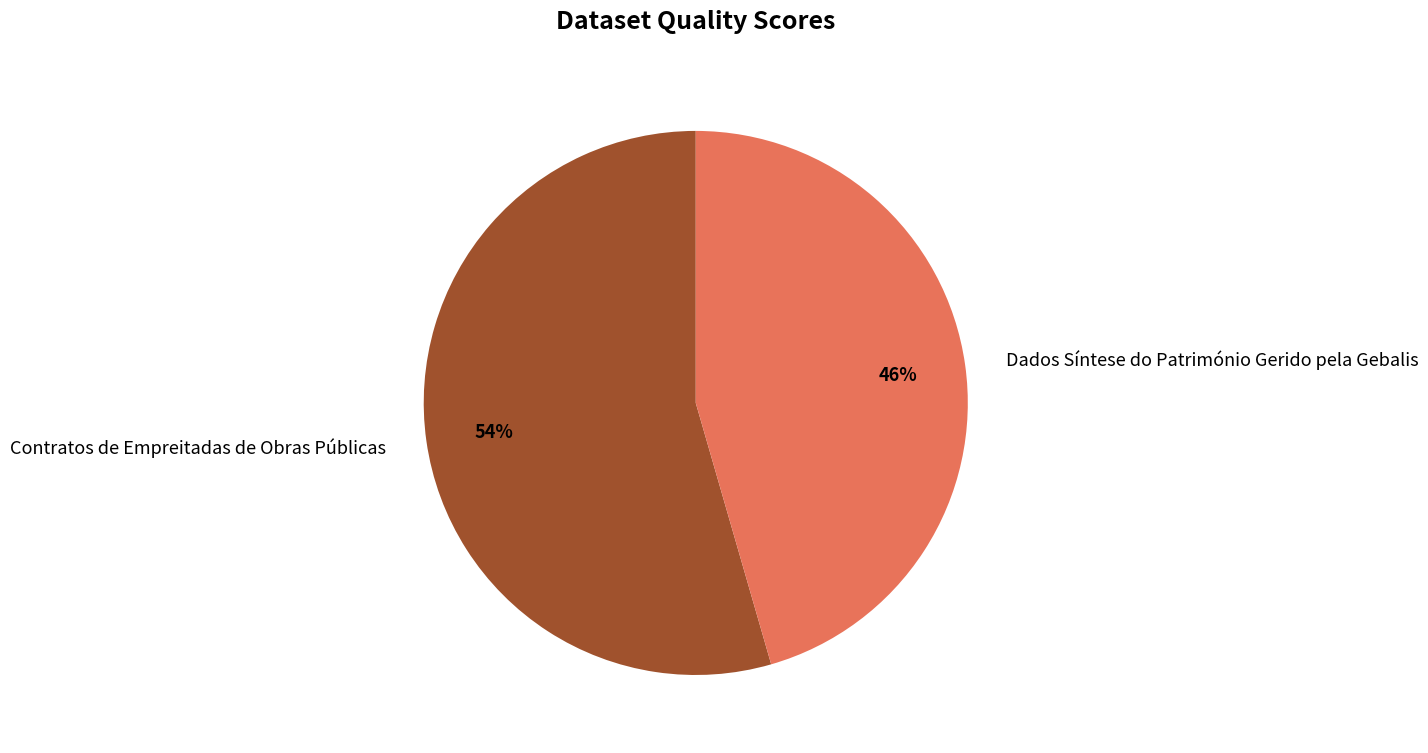

What percentage is the Contratos de Empreitadas de Obras Públicas slice, to the nearest percent?

54%